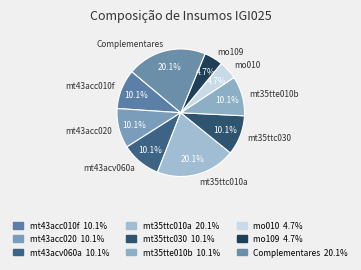

Which category has the biggest portion of the pie?

mt35ttc010a